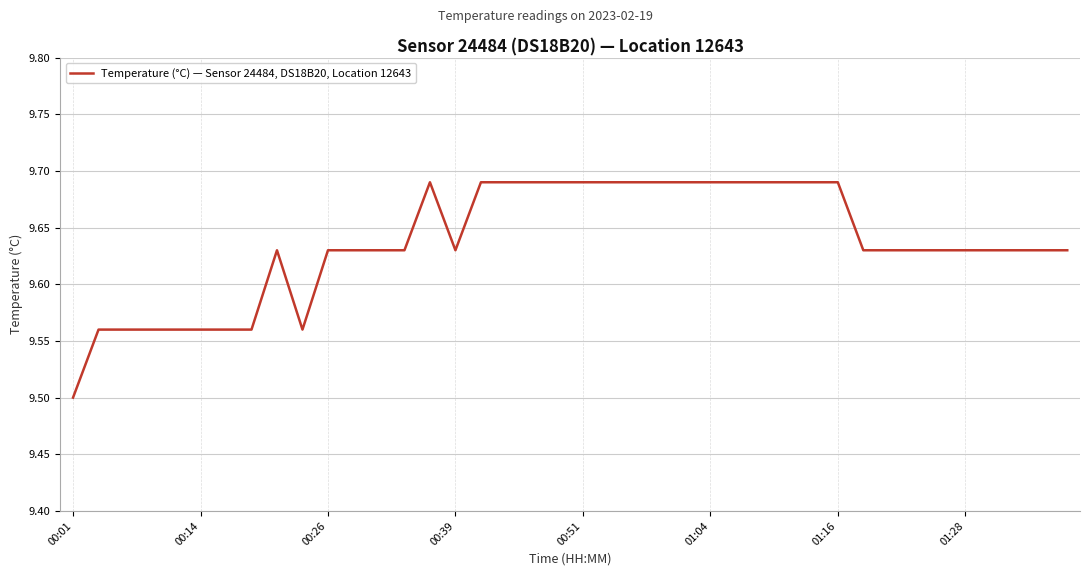

True or false: there are more than 1 points higher than both neighbors.

True